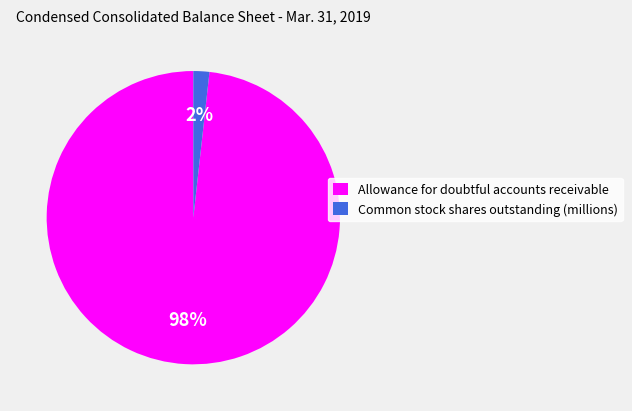

Combined, do Common stock shares outstanding (millions) and Allowance for doubtful accounts receivable account for over 50%?

Yes